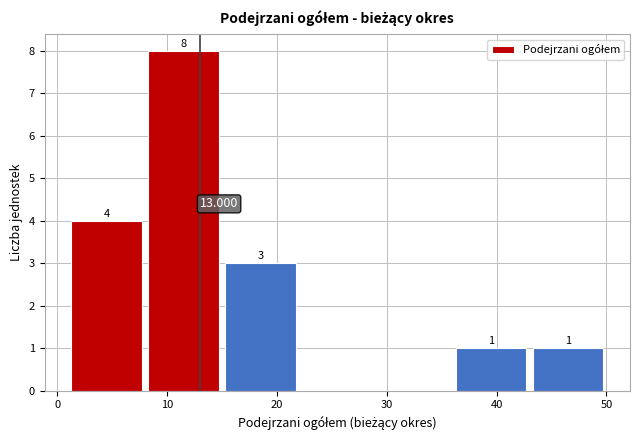

Which range on the x-axis has the tallest bar?

8 to 15